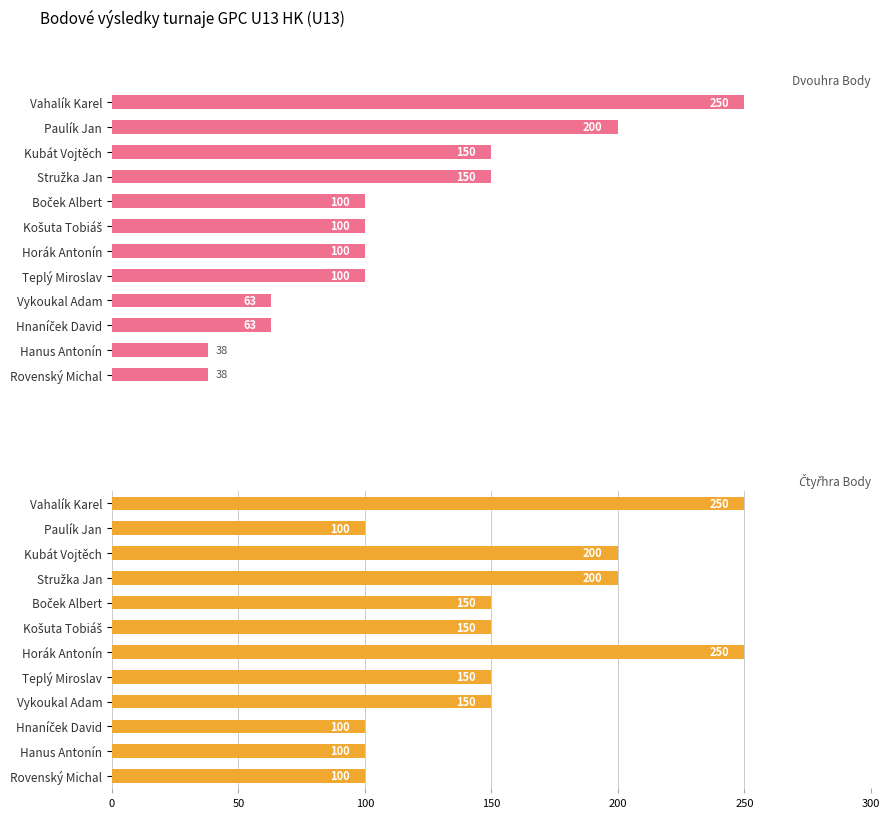

How many data points in Dvouhra Body are less than 100?

4